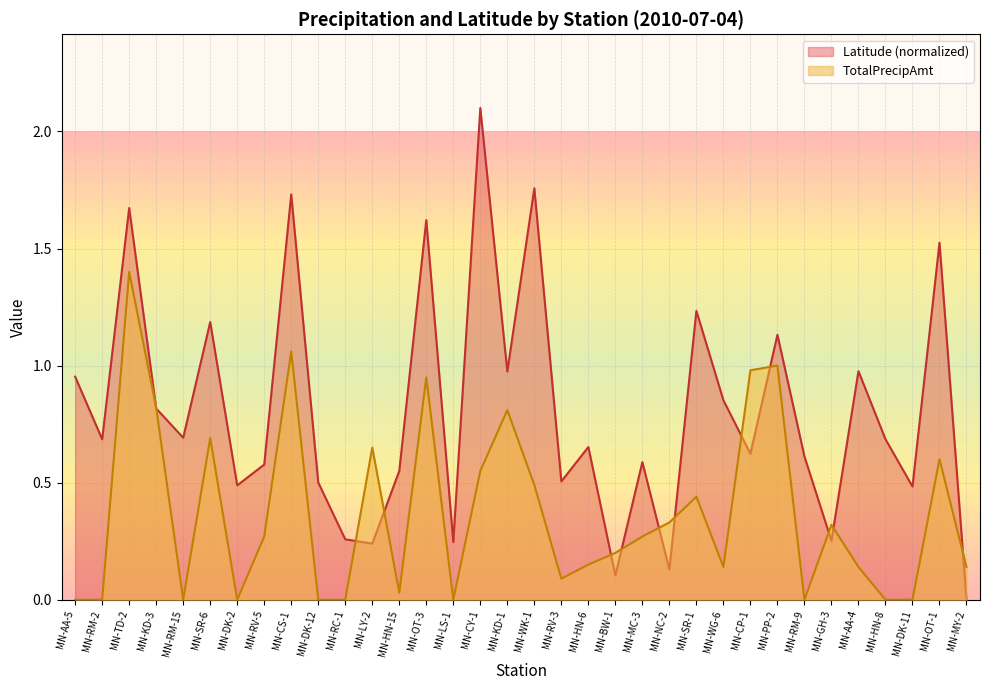

What position from the right is MN-DK-2?

28